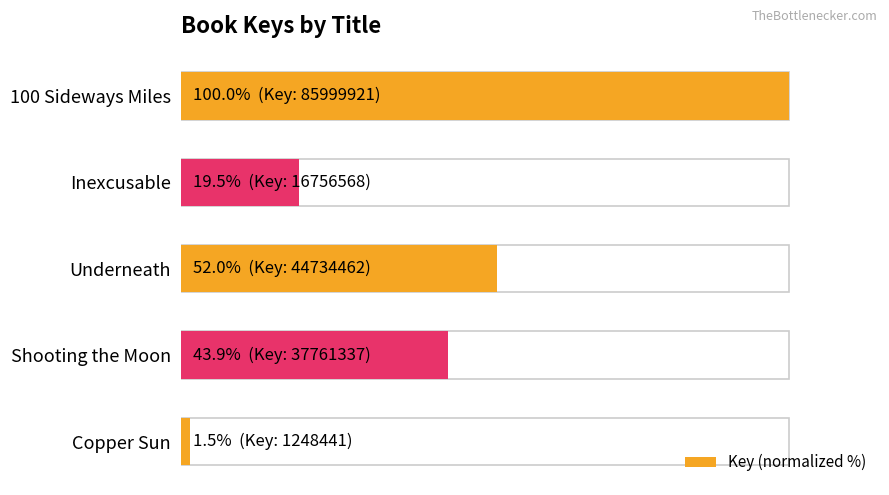

How many categories are shown in the chart?

5